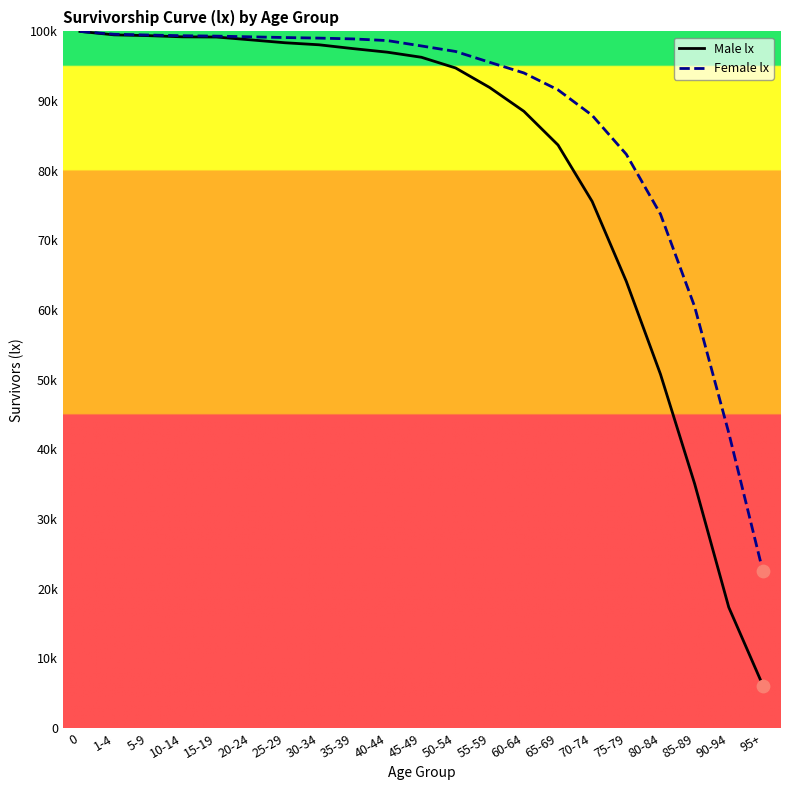

What is the total value across all series at 75-79?

146474